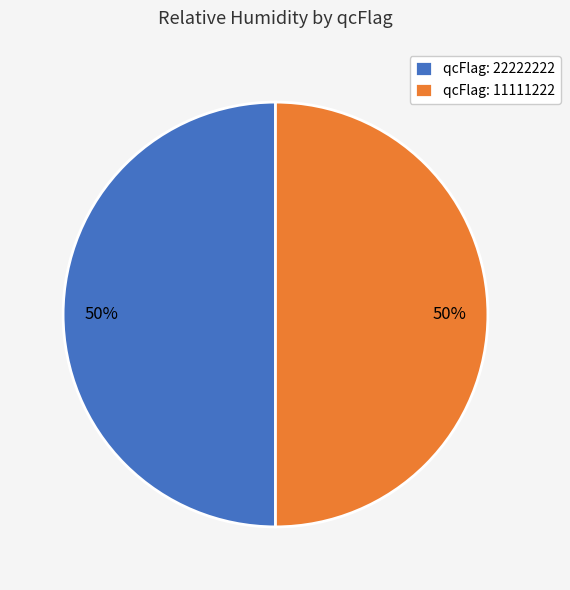

Do qcFlag: 22222222 and qcFlag: 11111222 together represent more than half of the pie?

Yes